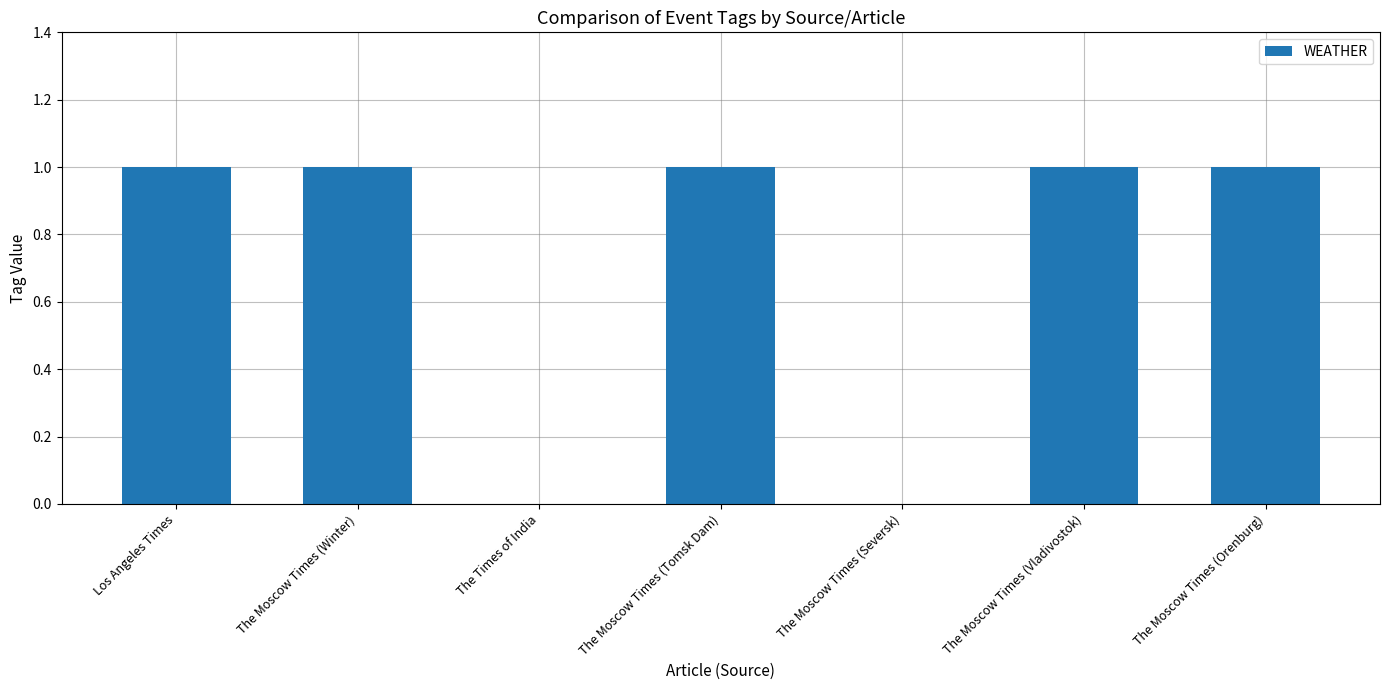

What is the approximate value at The Moscow Times (Winter)?

1